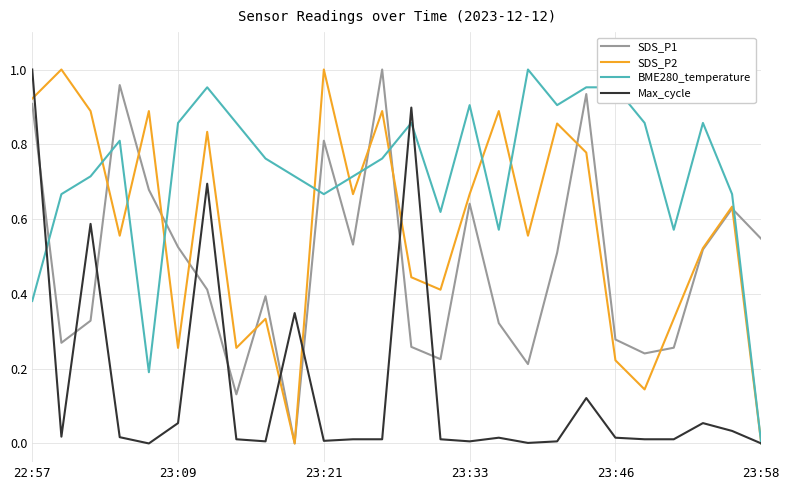

True or false: BME280_temperature and SDS_P1 cross at least once.

True